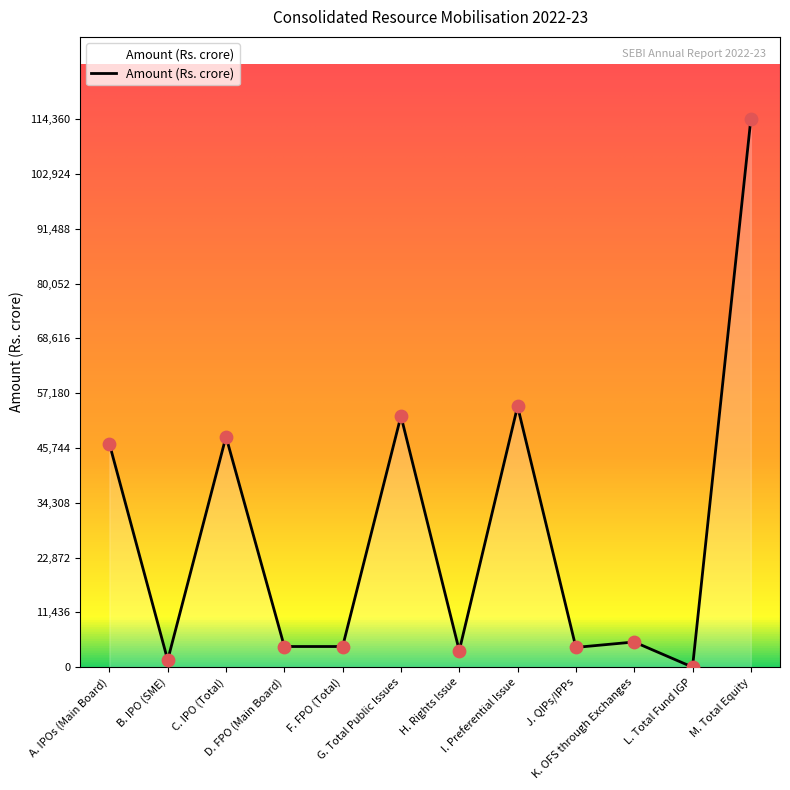

Between A. IPOs (Main Board) and F. FPO (Total), which is larger?

A. IPOs (Main Board)